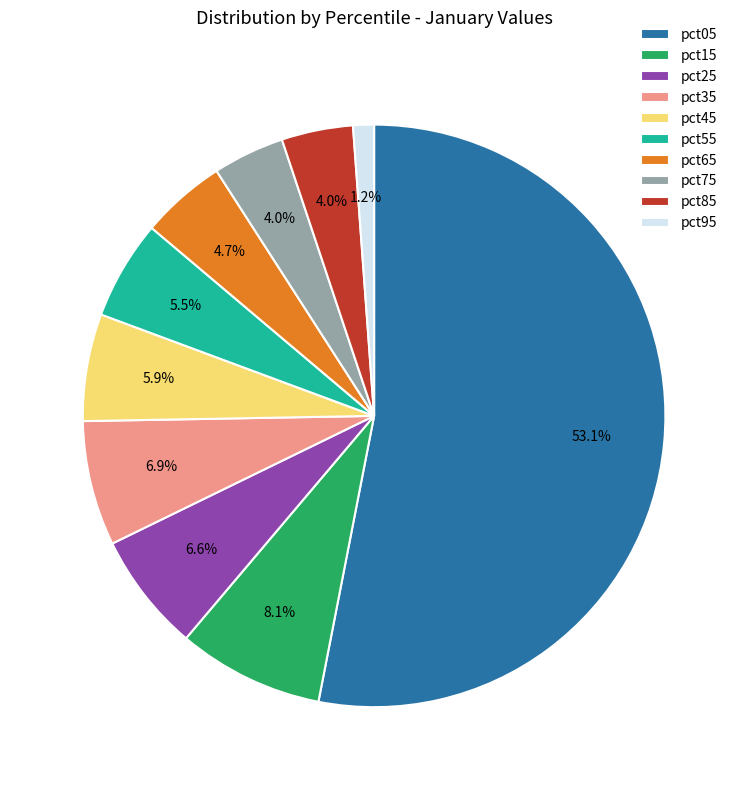

Between pct75 and pct45, which is larger?

pct45